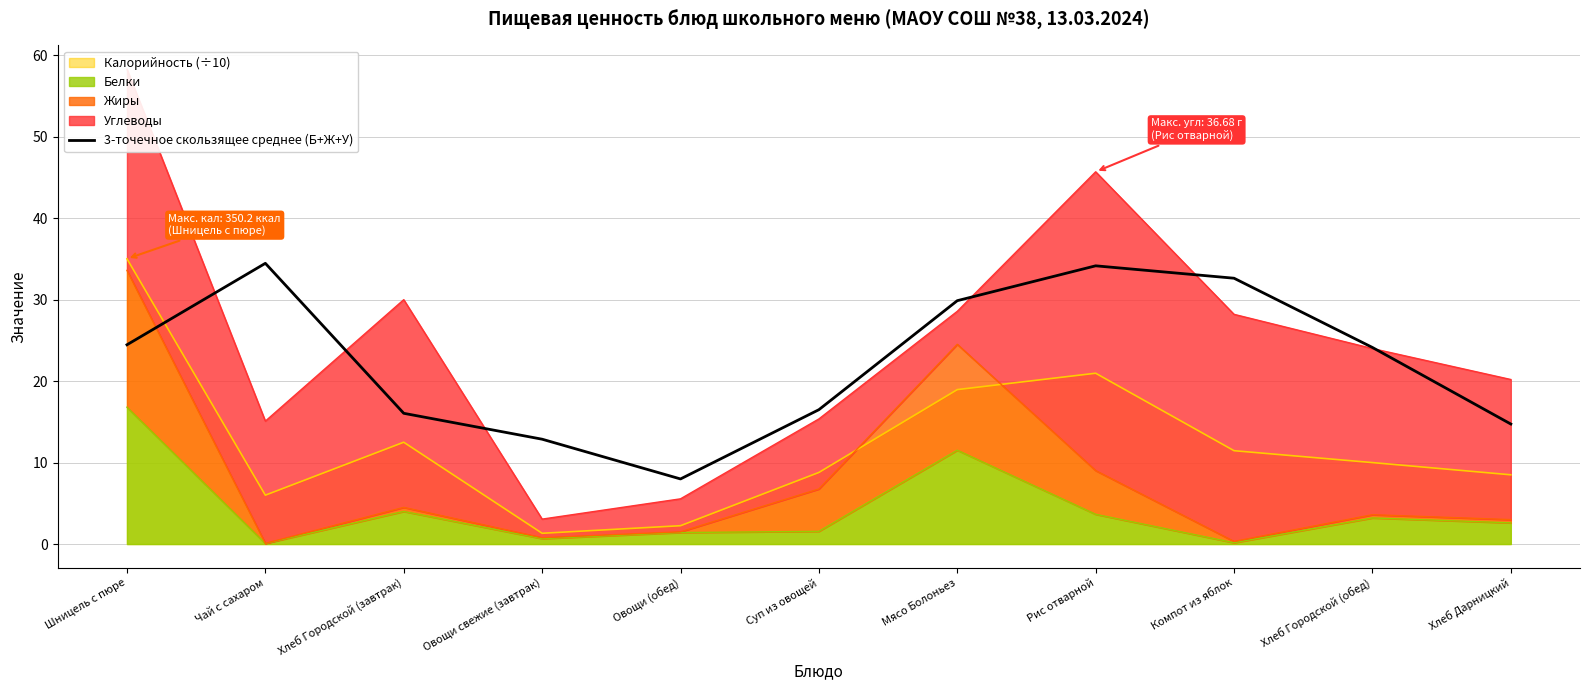

Where is the first local minimum?

Овощи (обед)